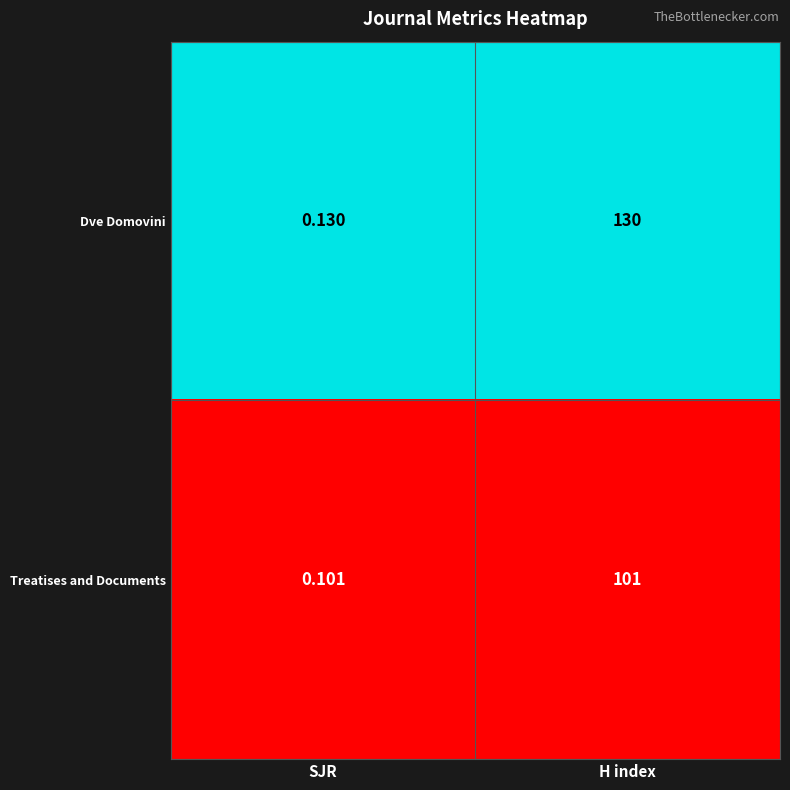

Which category has the lowest value in the Dve Domovini series?

SJR